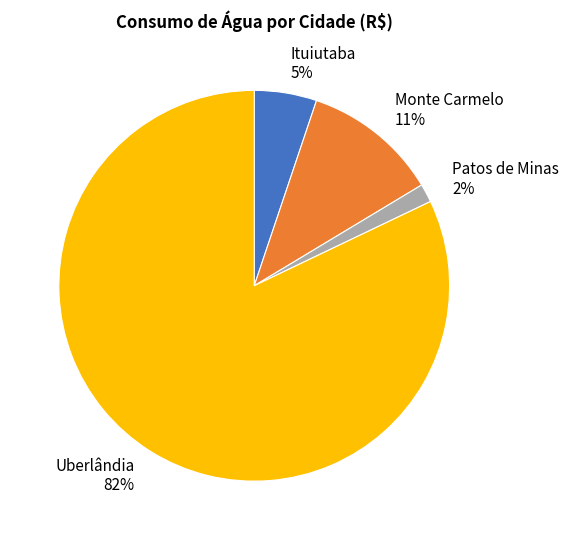

Is there a majority slice in this chart?

Yes